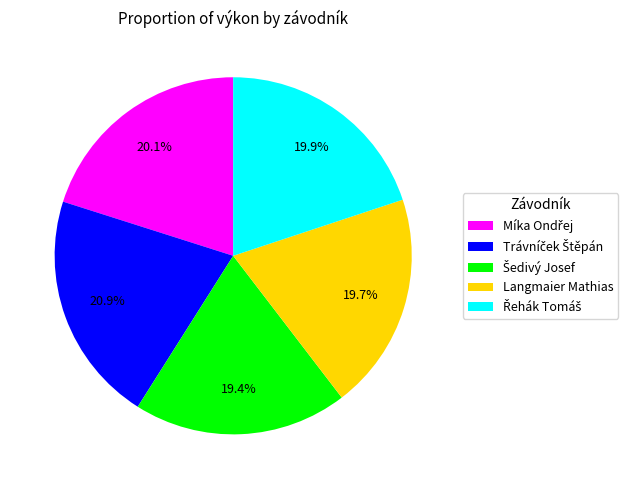

How many segments does this pie chart have?

5